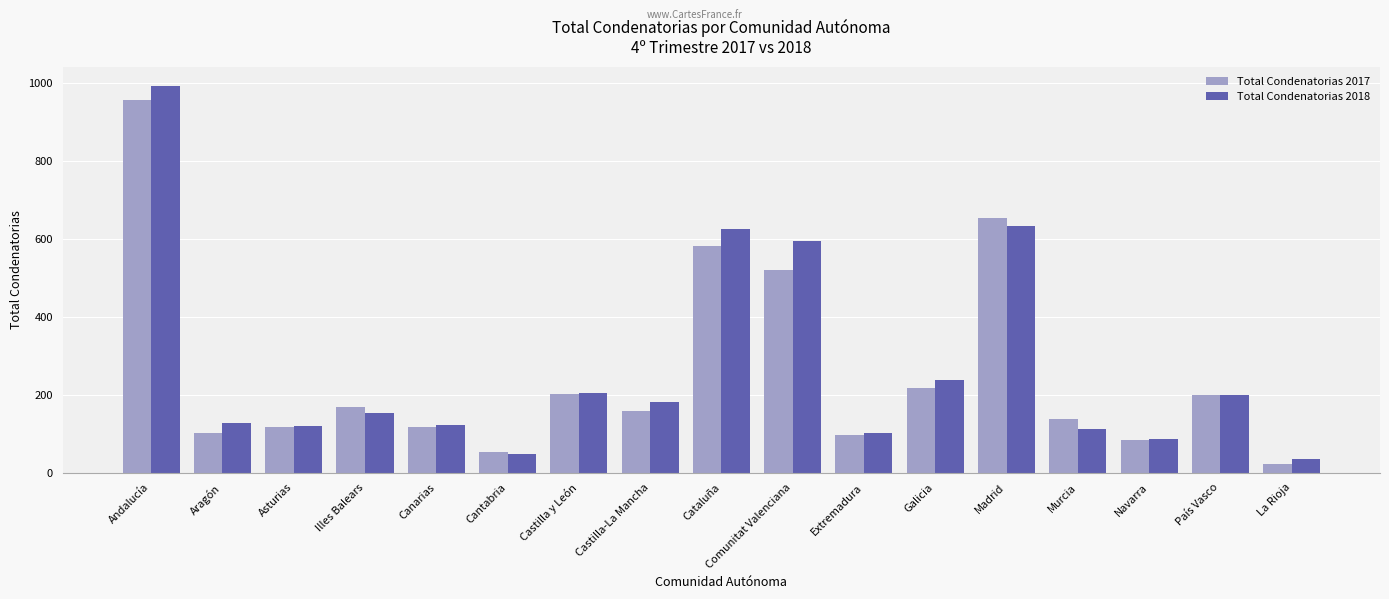

Rank the series at Cataluña from highest to lowest value.

Total Condenatorias 2018, Total Condenatorias 2017